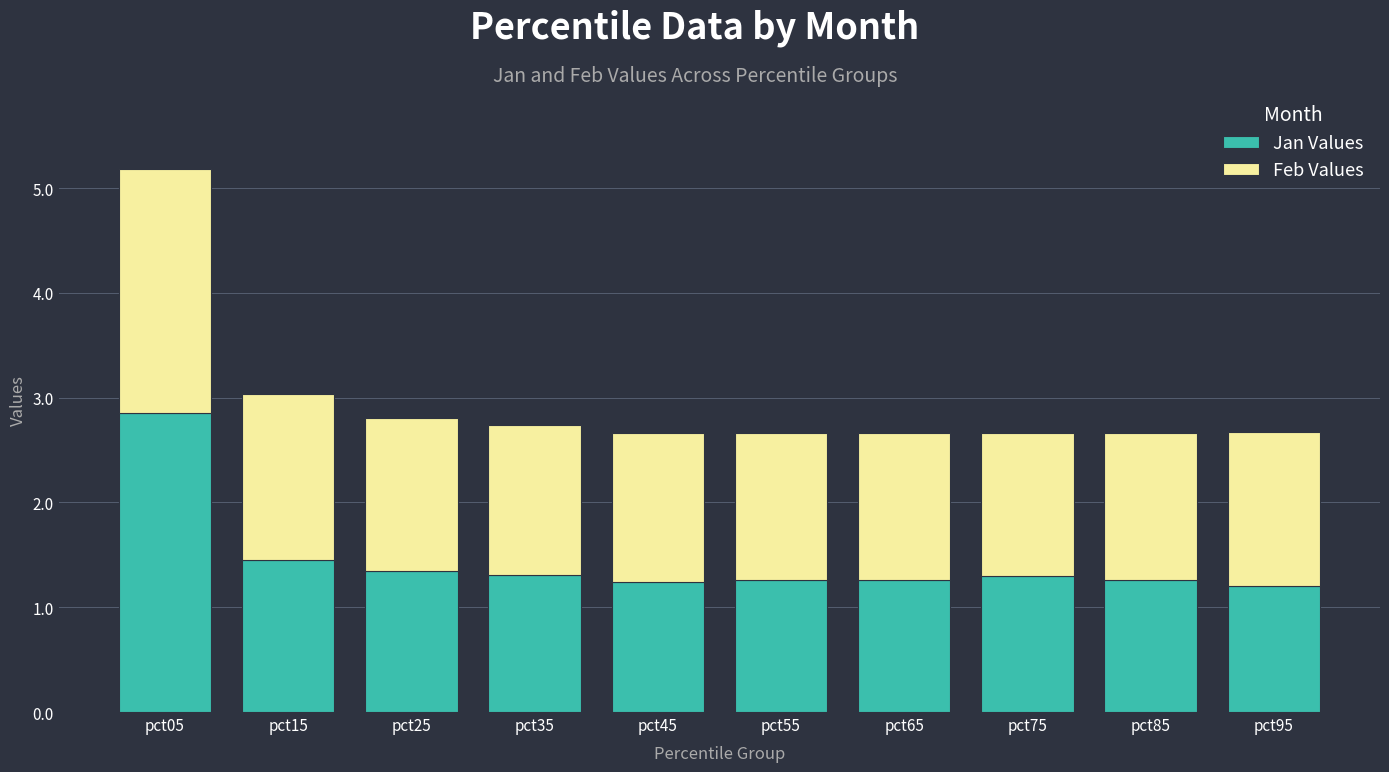

What is the total value across all series at pct35?

2.7